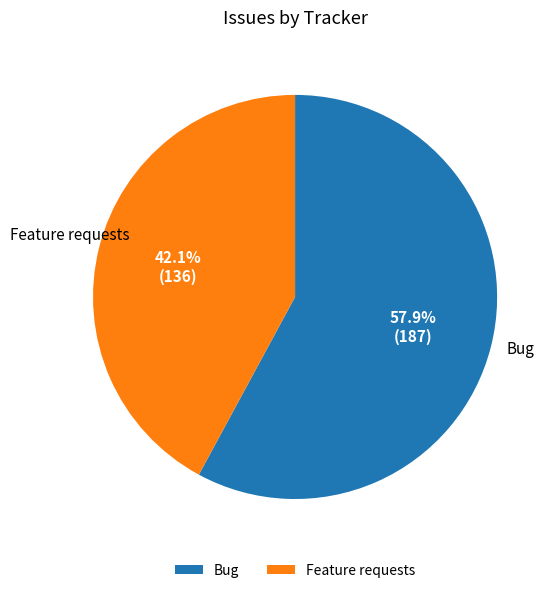

Combined, what portion of the pie is Feature requests and Bug?

100.0%